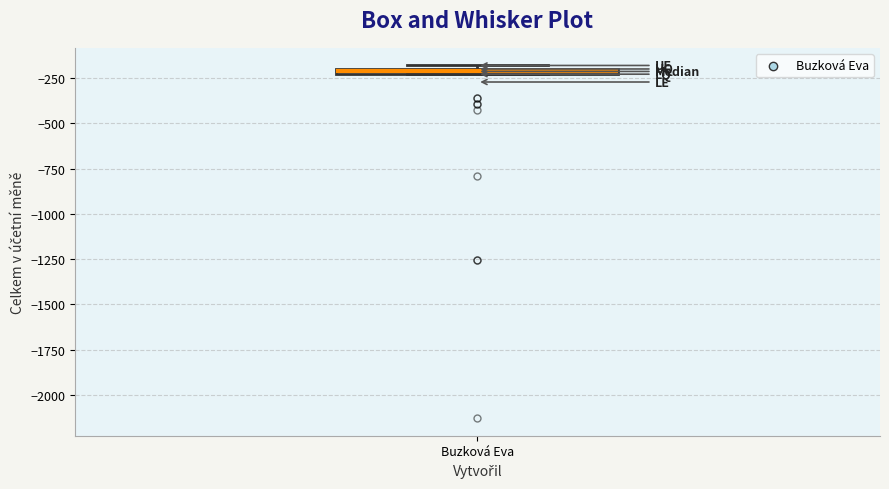

Where is the lower edge of the box for Buzková Eva on the y-axis? The values are not printed on the chart, so give them approximately, as read against the axis.

-250